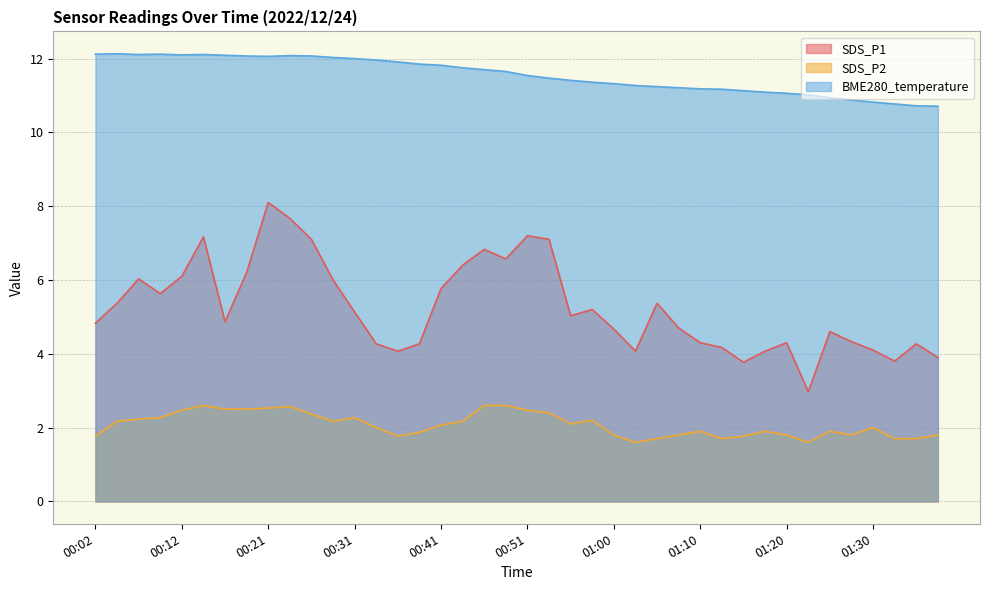

How many interior local peaks does the SDS_P2 series have?

8